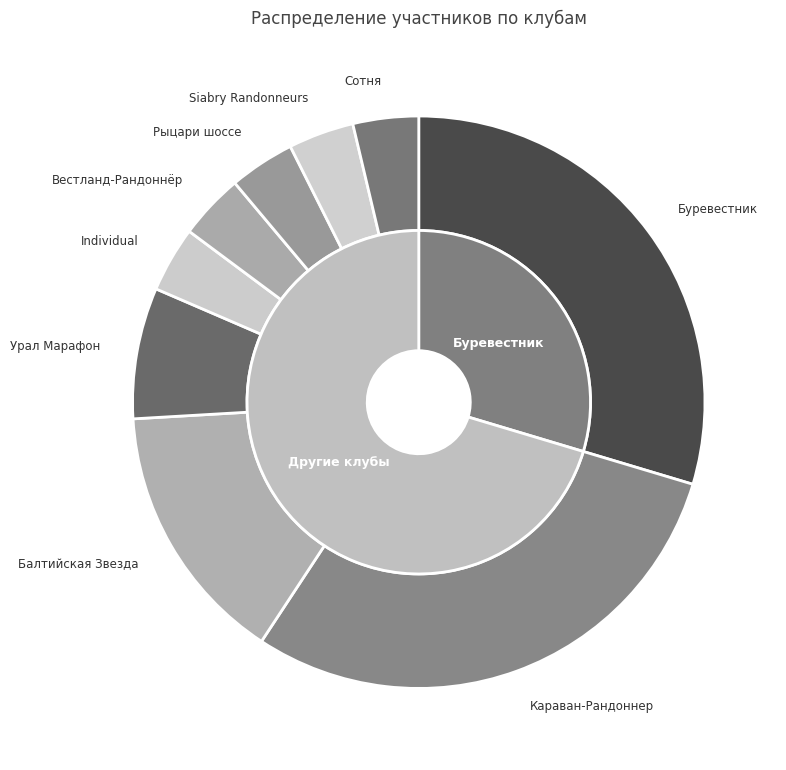

Which slice is the smallest?

Individual (511099)